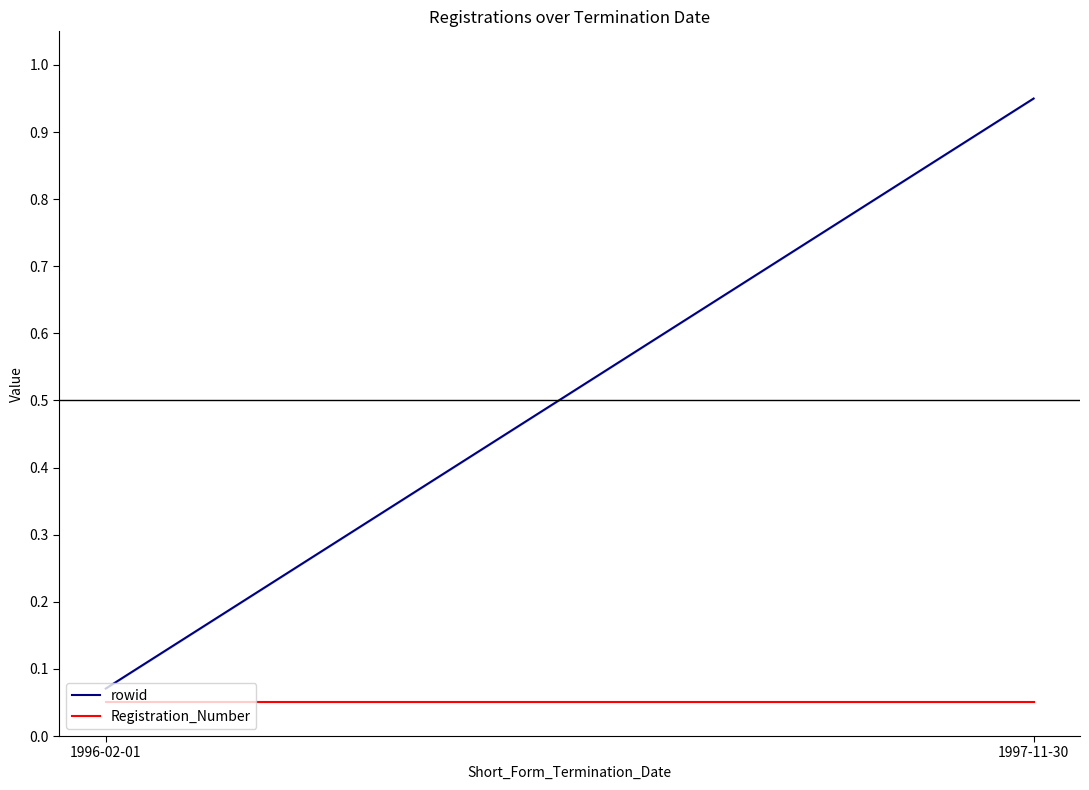

Is the value of Registration_Number at 1996-02-01 greater than the value of rowid at 1996-02-01?

No